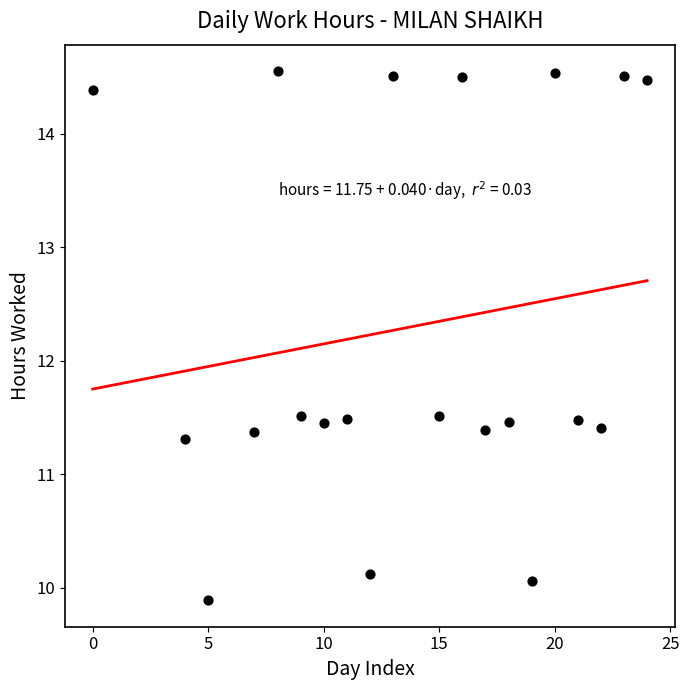

What is the range of X values (max minus min)?

24.0